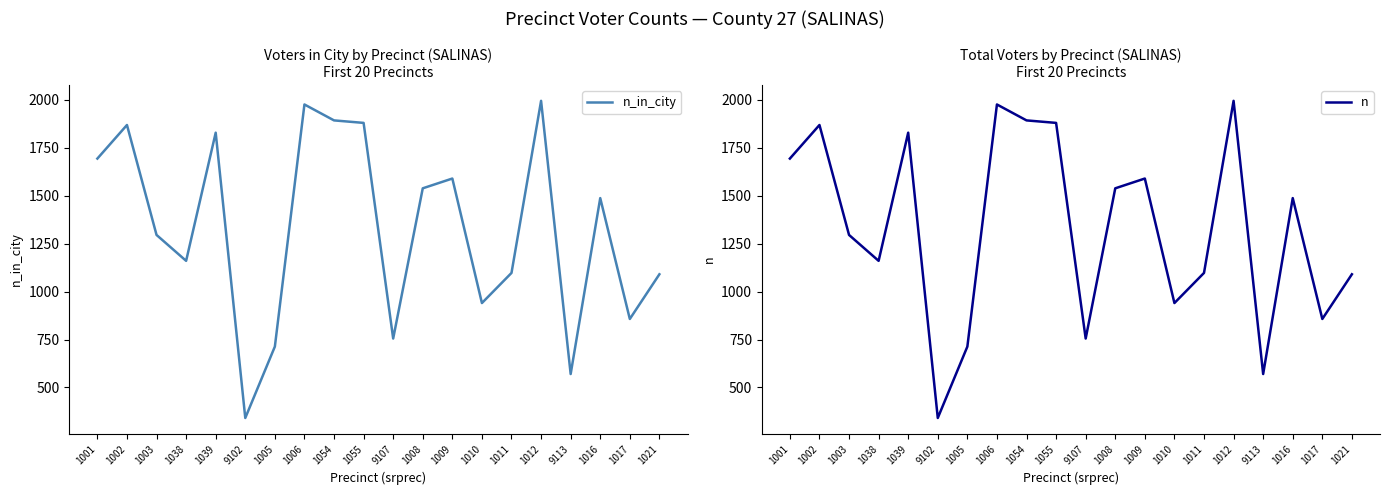

Read the n value at 1005, to the nearest 10.

710